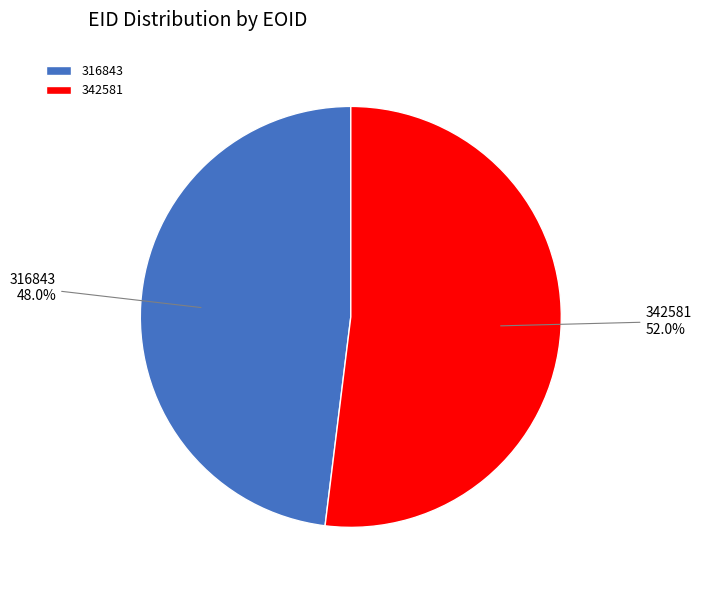

To the nearest percent, what portion does 316843 represent?

48%